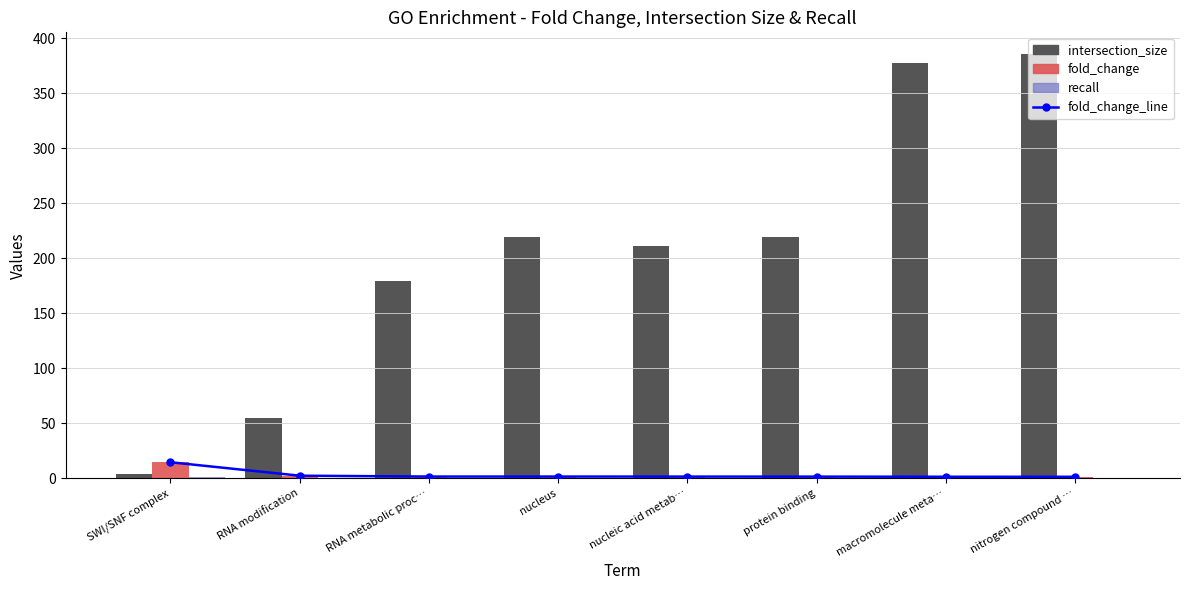

Reading right to left, list all the values displayed in this chart.

fold_change_line: nitrogen compound …=1.2	macromolecule meta…=1.3	protein binding=1.4	nucleic acid metab…=1.4	nucleus=1.4	RNA metabolic proc…=1.4	RNA modification=2.2	SWI/SNF complex=14.4
intersection_size: nitrogen compound …=386.0	macromolecule meta…=377.0	protein binding=219.0	nucleic acid metab…=211.0	nucleus=219.0	RNA metabolic proc…=179.0	RNA modification=55.0	SWI/SNF complex=4.0
fold_change: nitrogen compound …=1.2	macromolecule meta…=1.3	protein binding=1.4	nucleic acid metab…=1.4	nucleus=1.4	RNA metabolic proc…=1.4	RNA modification=2.2	SWI/SNF complex=14.4
recall: nitrogen compound …=0.1	macromolecule meta…=0.1	protein binding=0.1	nucleic acid metab…=0.1	nucleus=0.1	RNA metabolic proc…=0.1	RNA modification=0.1	SWI/SNF complex=0.7